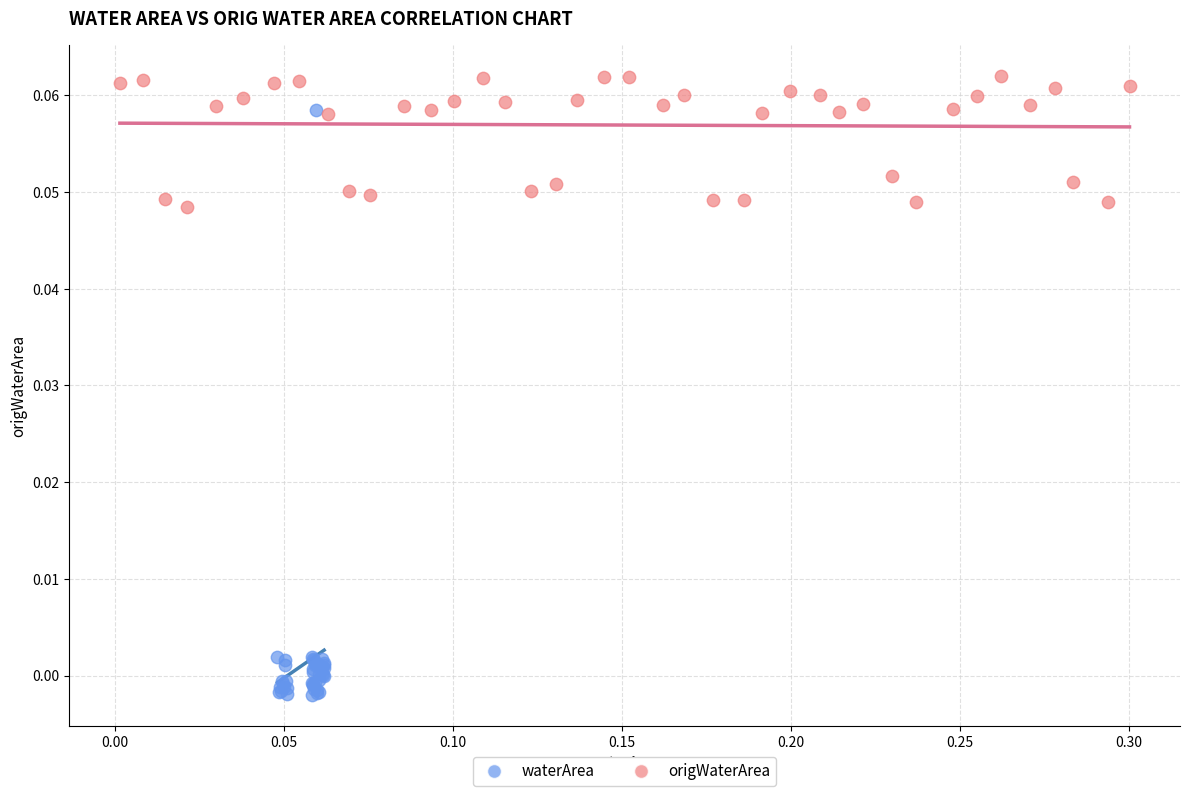

Which series contains the lowest Y value?

waterArea